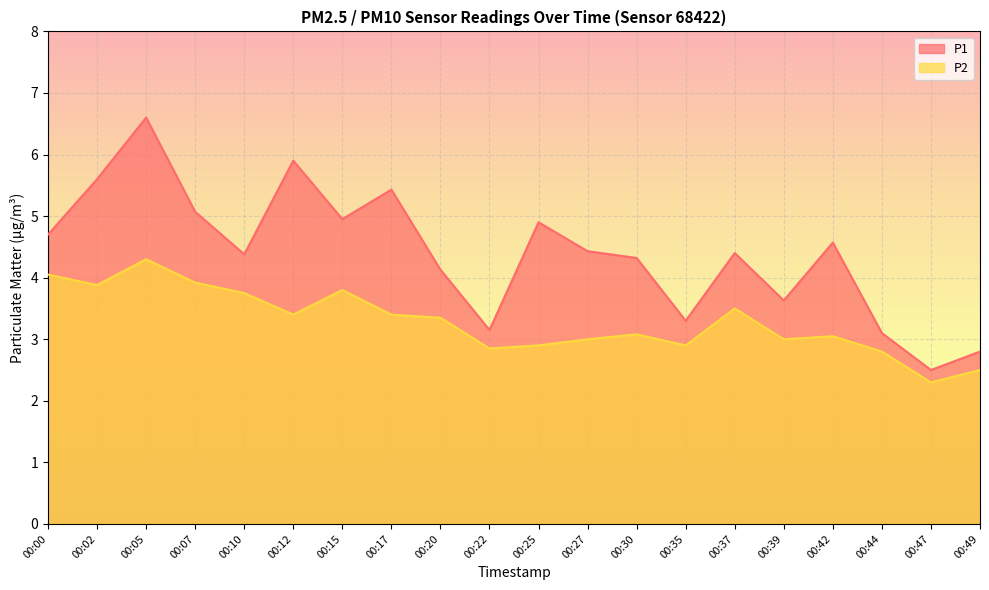

Is the value of P2 at 00:15 greater than the value of P1 at 00:07?

No